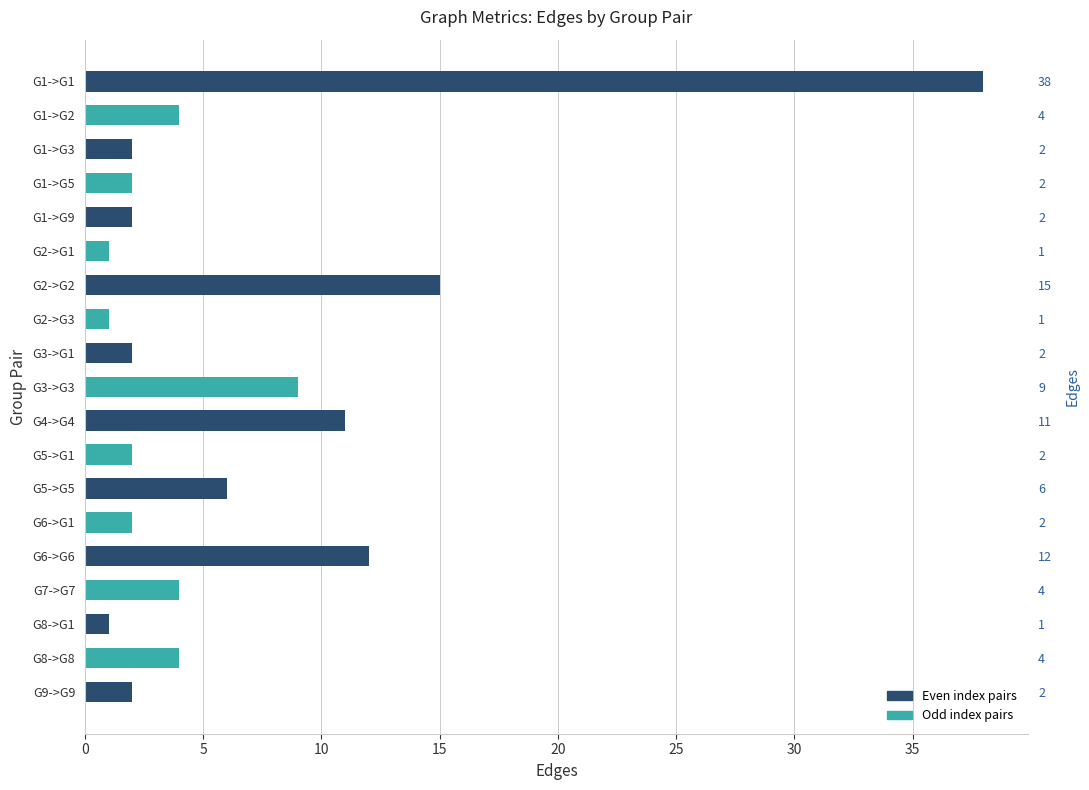

What is the change in value from G6->G6 to G8->G8?

-8